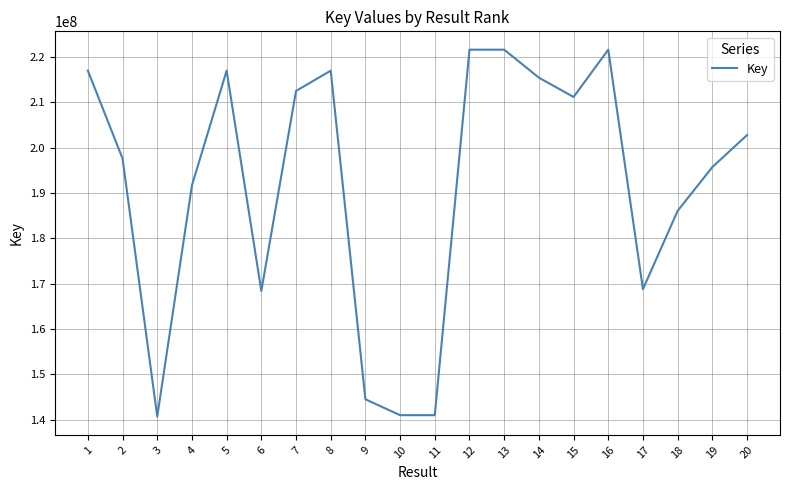

What is the change in value from 2 to 15?

+13559675